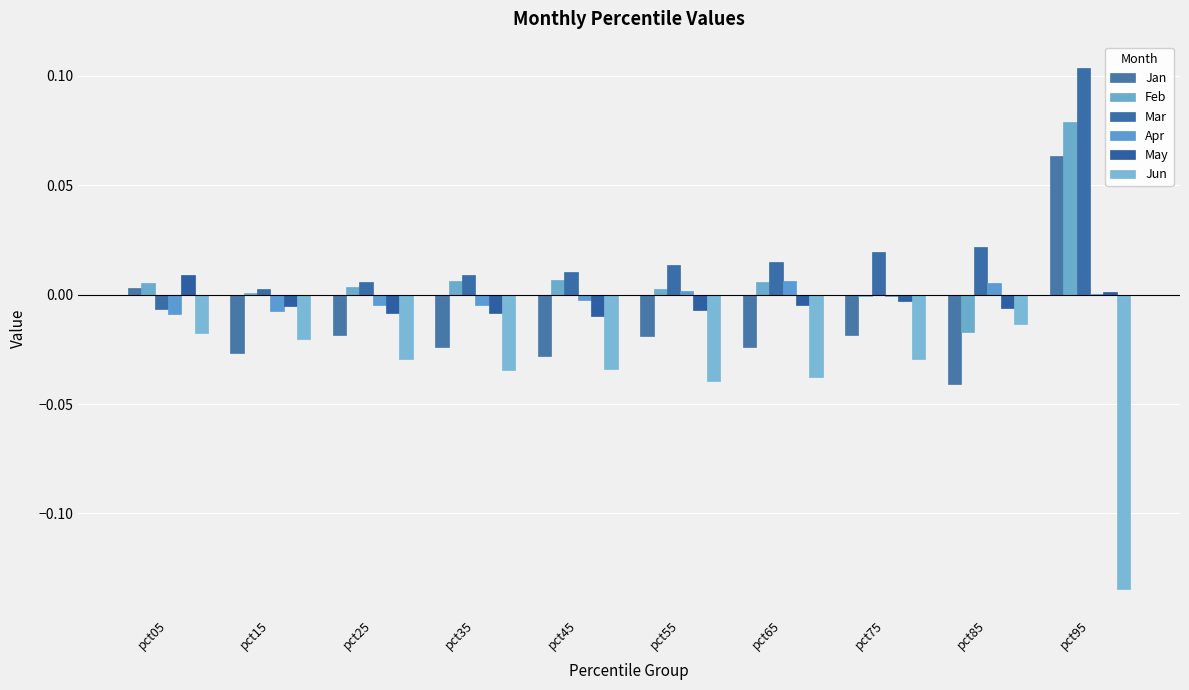

How many categories are shown in the chart?

10